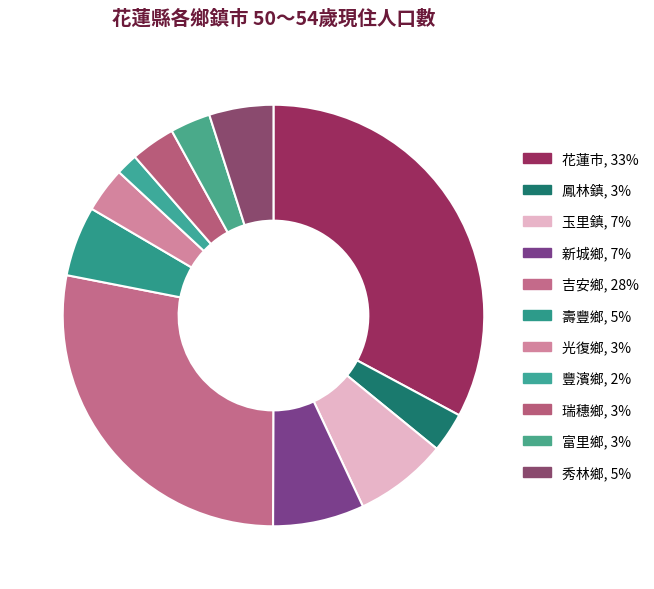

Is it true that 光復鄉 is 11% of the pie?

False